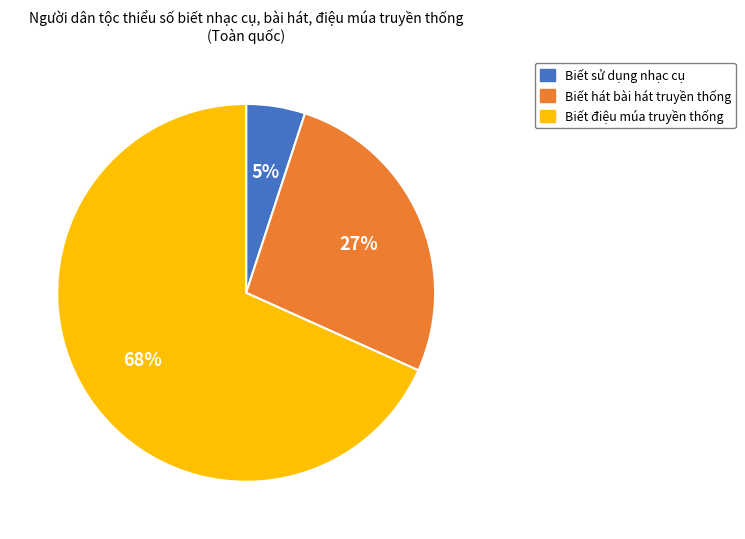

Does any single category account for the majority?

Yes